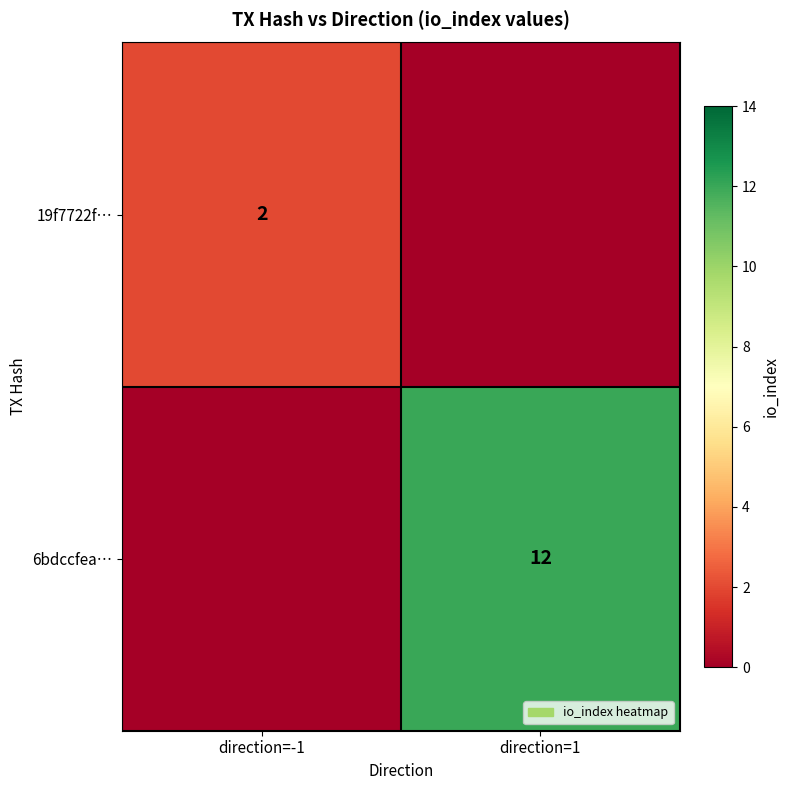

Is it true that 6bdccfea… equals 8 at direction=1?

False